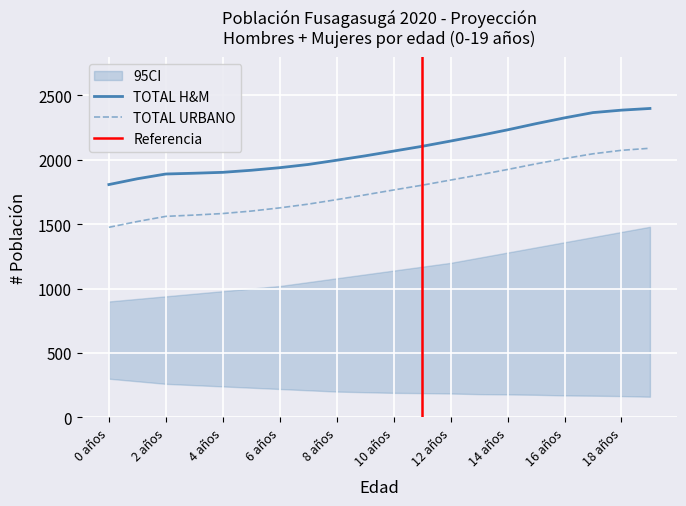

True or false: TOTAL H&M has a value of 2146 at 12 años.

True